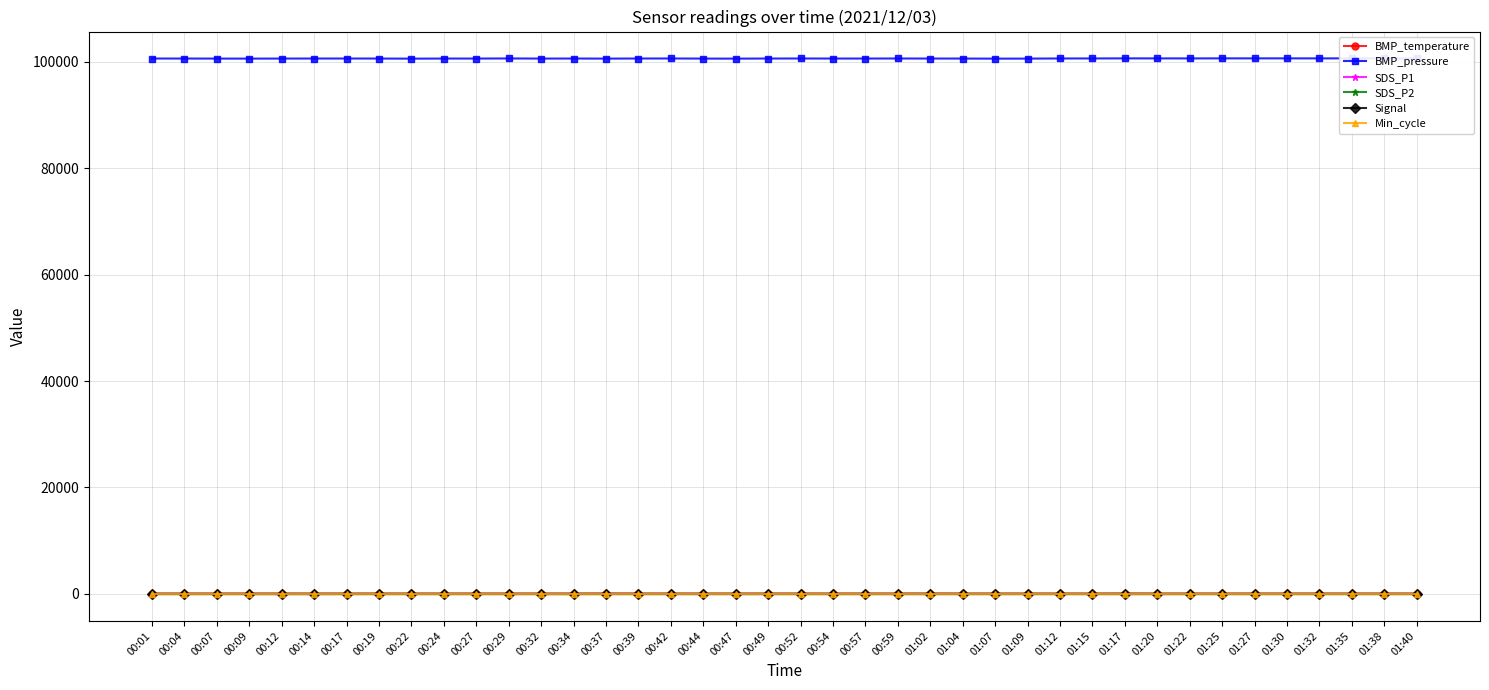

What is the sum of all BMP_temperature values?

666.5